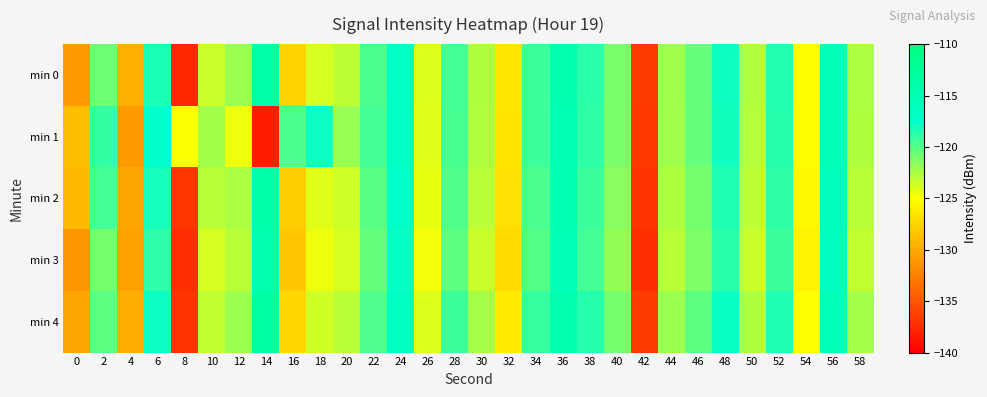

What is the maximum value shown in the chart?

-113.8